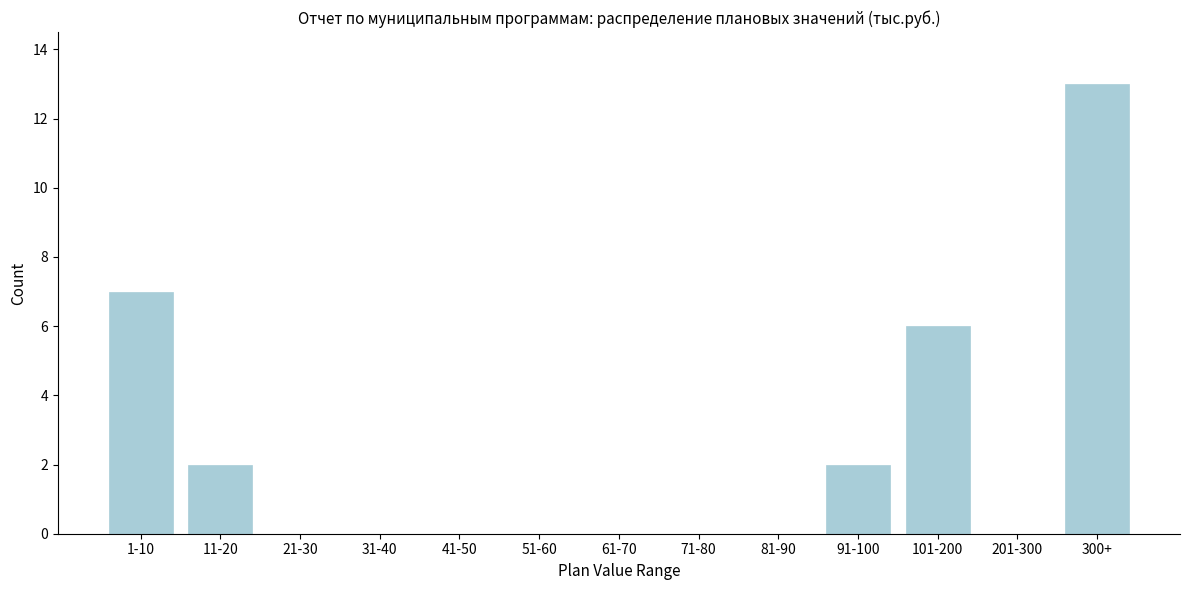

Reading right to left, extract all data points from this chart.

300+=13	201-300=0	101-200=6	91-100=2	81-90=0	71-80=0	61-70=0	51-60=0	41-50=0	31-40=0	21-30=0	11-20=2	1-10=7